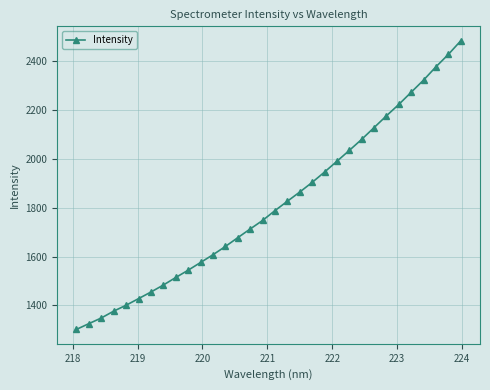

What is the sum of all values?

58004.8